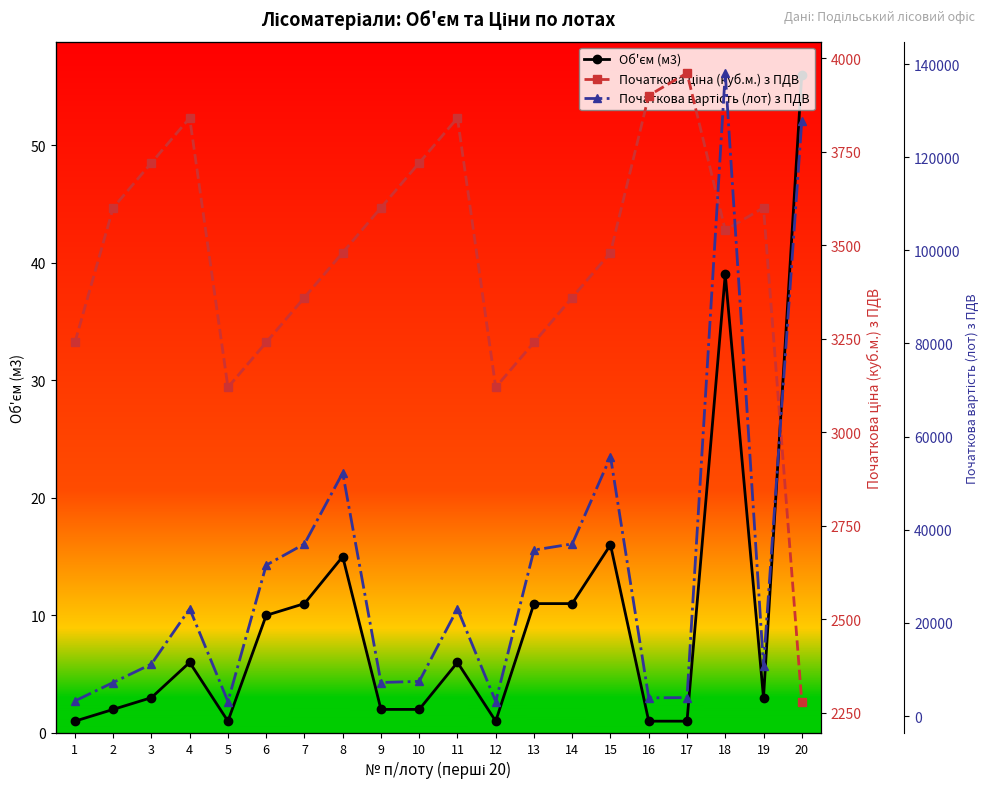

Where is the first local minimum for Початкова вартість (лот) з ПДВ?

5